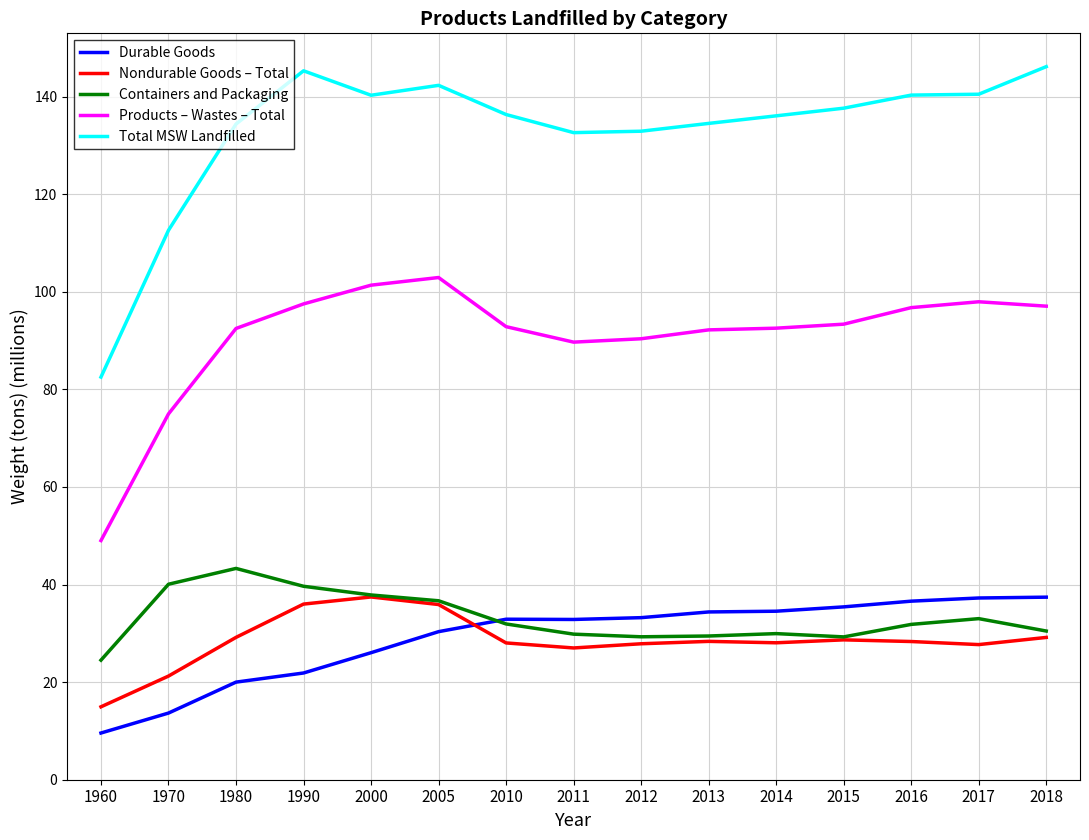

The Durable Goods series shows 9.6 at 1960. True or false?

True